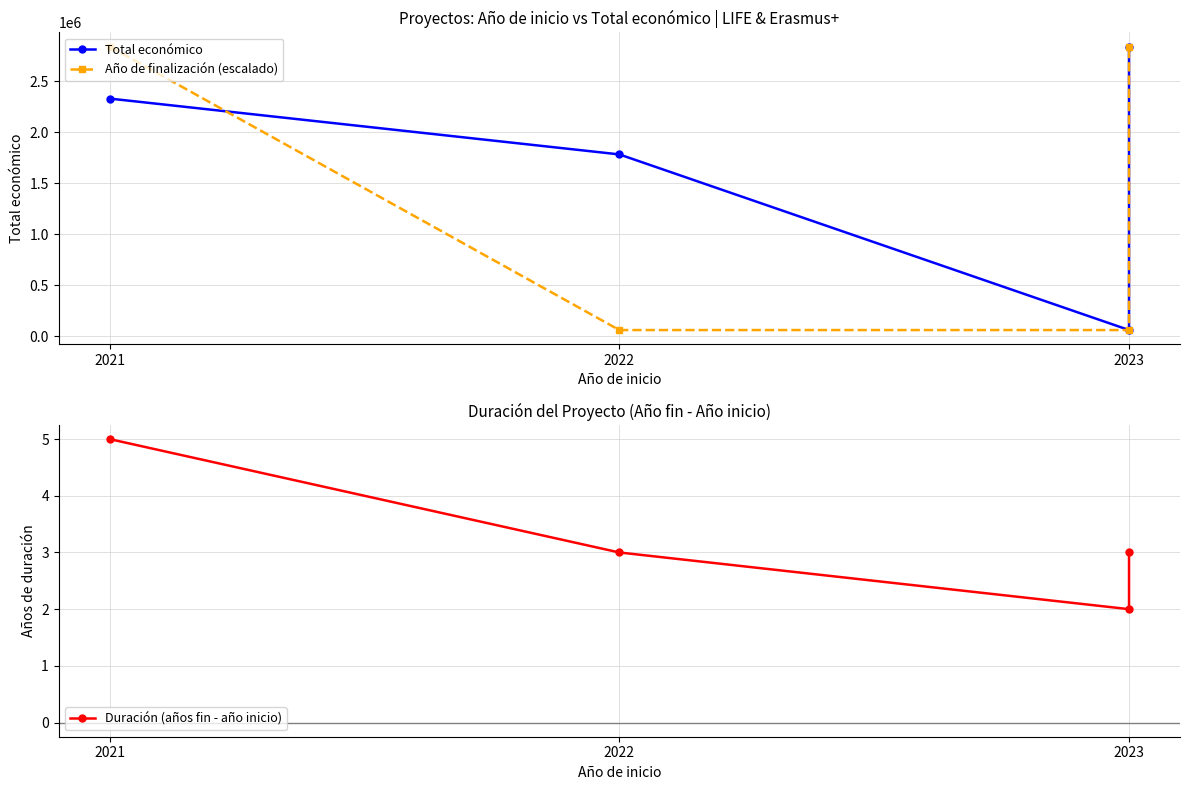

Which series changed the most between 2022 and 2023?

Año de finalización (escalado)